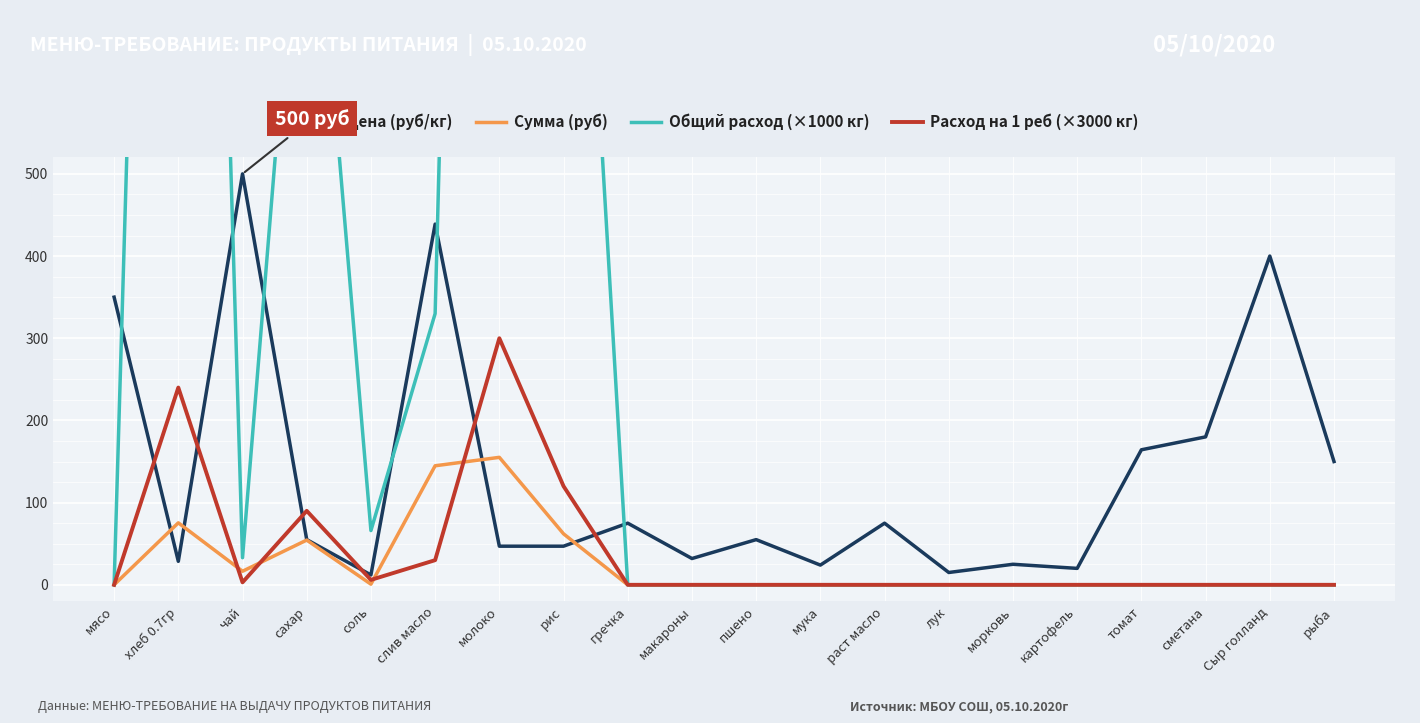

How many lines are shown in the chart?

4